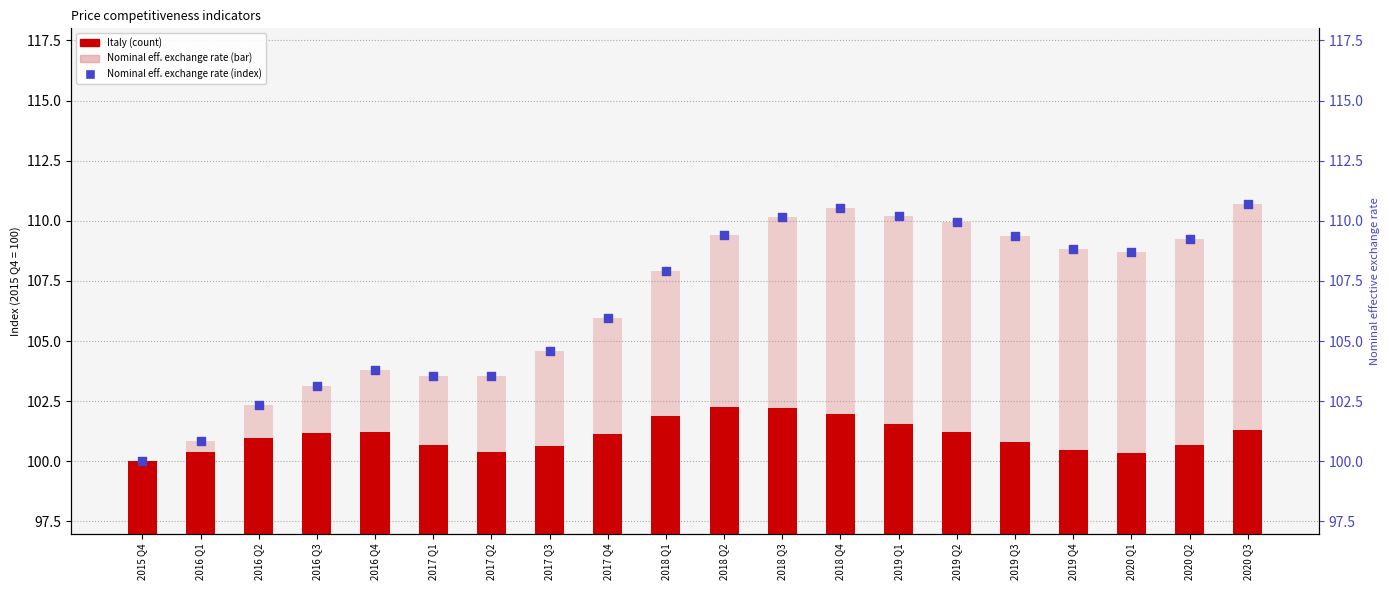

Is the value of Italy at 2019 Q2 greater than the value of Nominal effective exchange rate (right) at 2017 Q3?

No